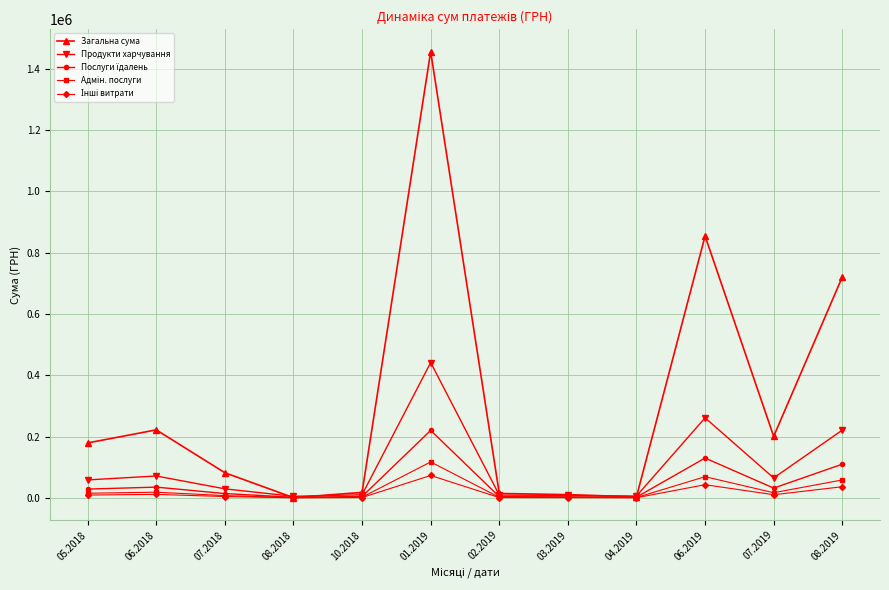

Is the value of Продукти харчування at 02.2019 greater than the value of Загальна сума at 07.2019?

No